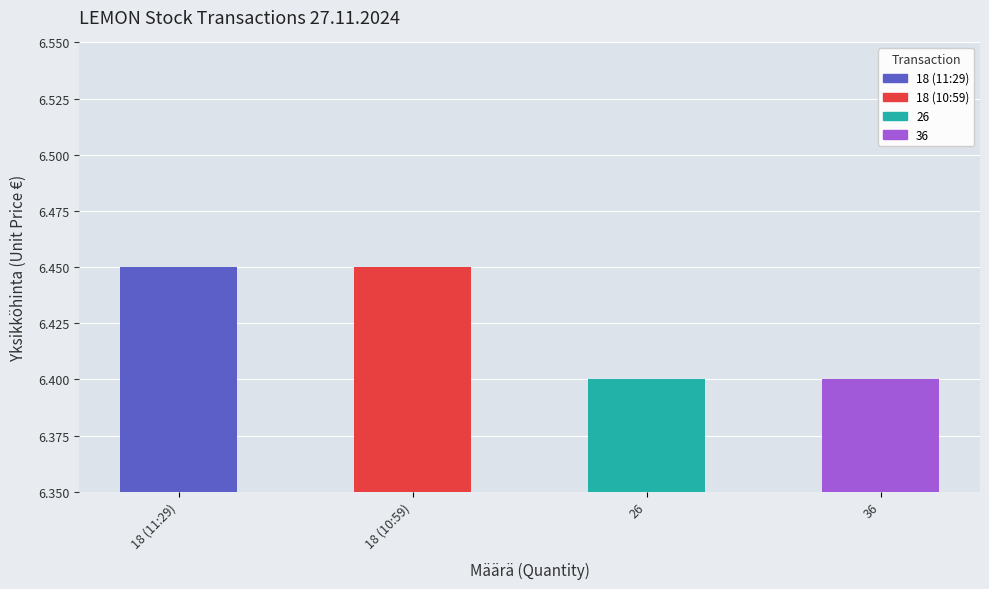

How many values are between 6 and 7?

4